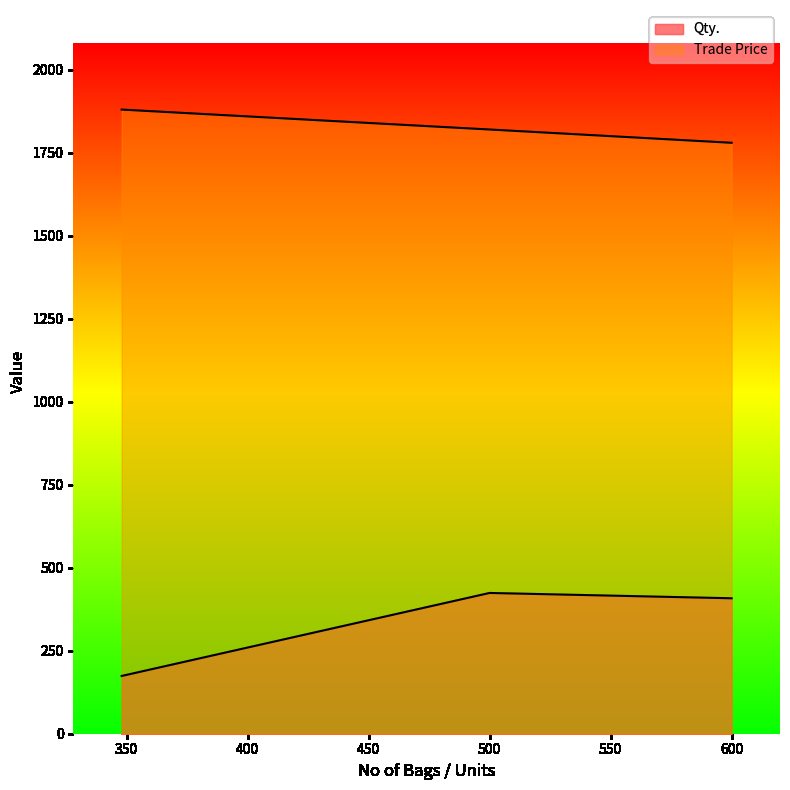

List the series in order of their peak value, highest first.

Trade Price, Qty.